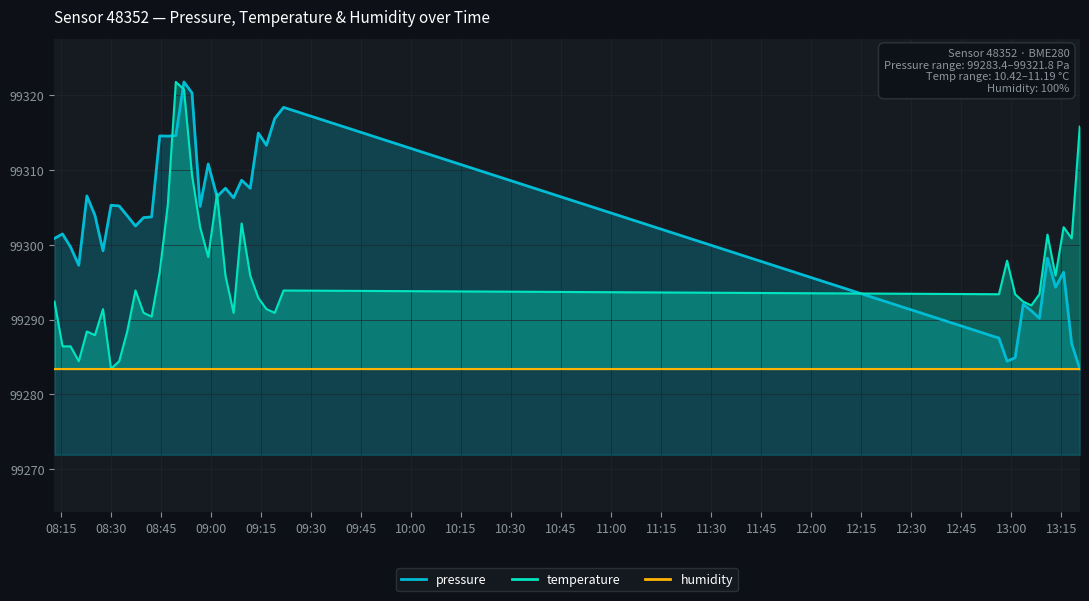

What is the maximum value shown in the chart?

99321.8